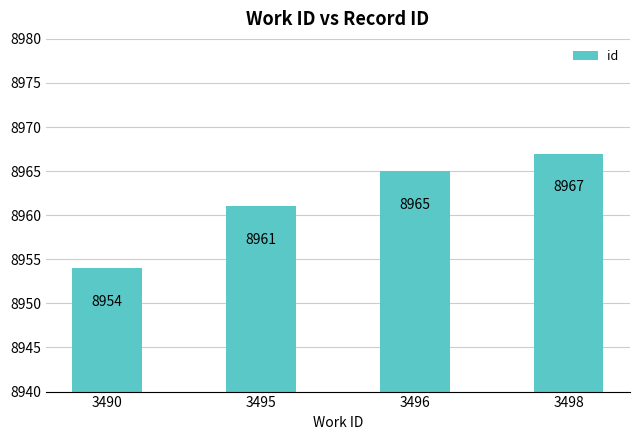

Count the number of data series in this chart.

1